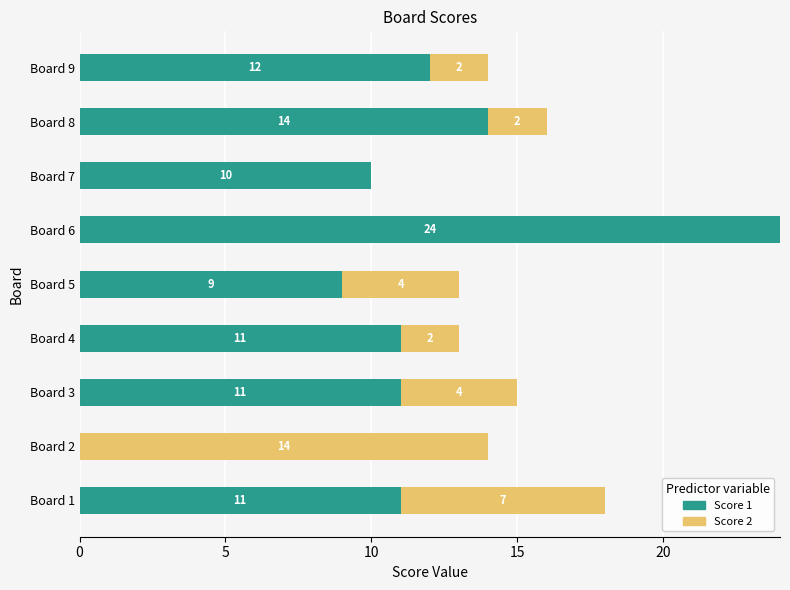

What is the total value across all series at Board 9?

14